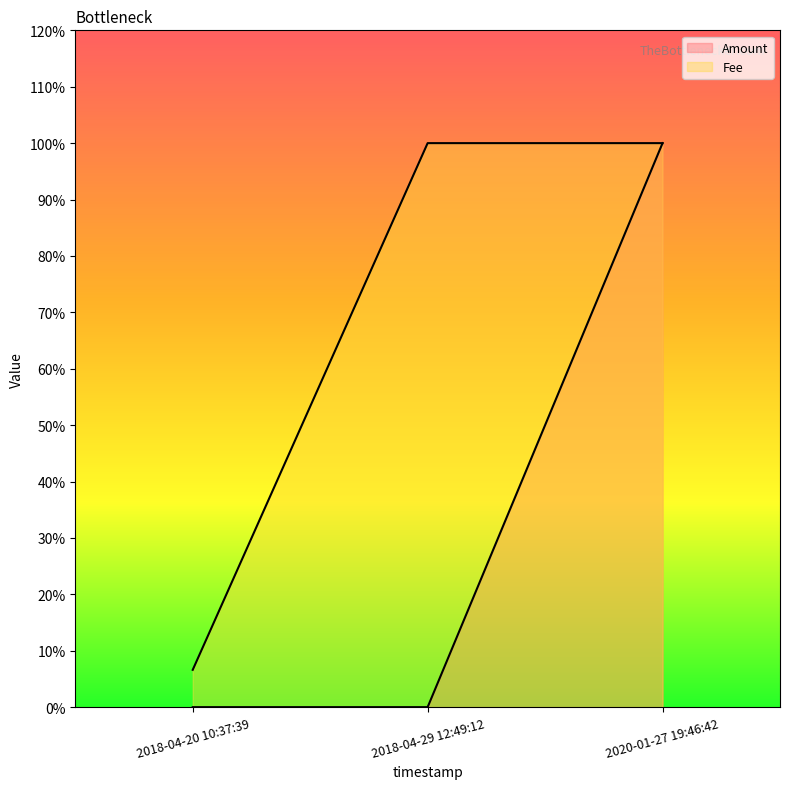

Which has a higher value, 2018-04-29 12:49:12 or 2018-04-20 10:37:39?

2018-04-29 12:49:12